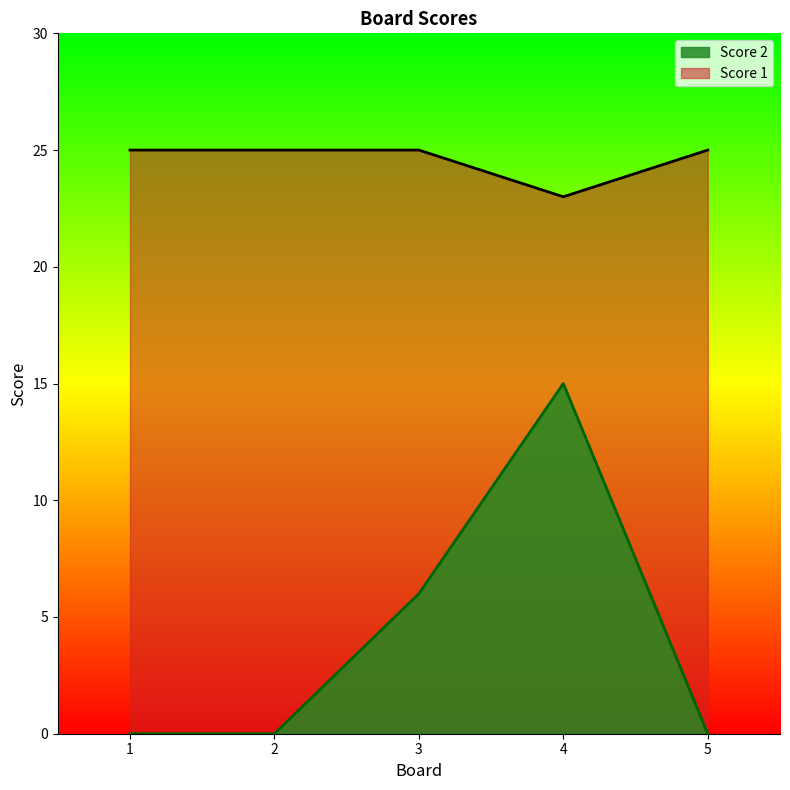

How many lines are shown in the chart?

2